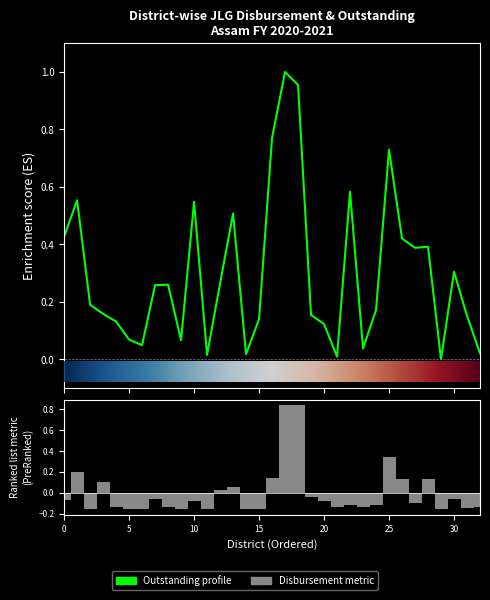

What is the difference between the maximum and minimum values in the Disbursement Amt. series?

1.0